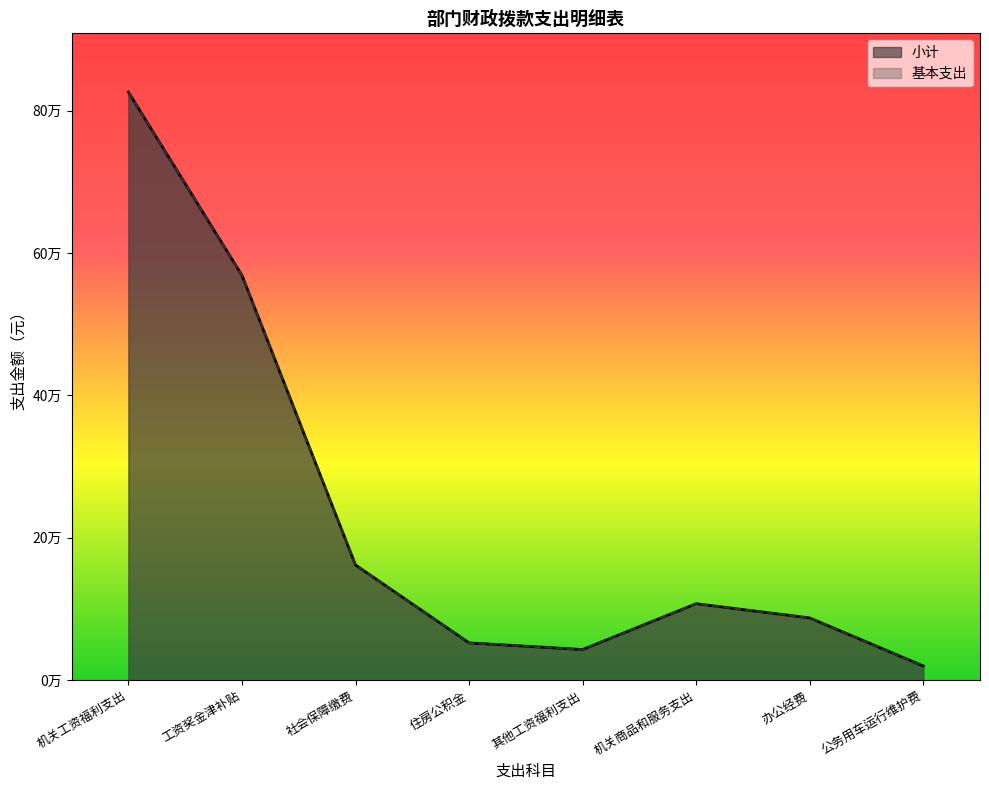

How many data points does each series have?

8